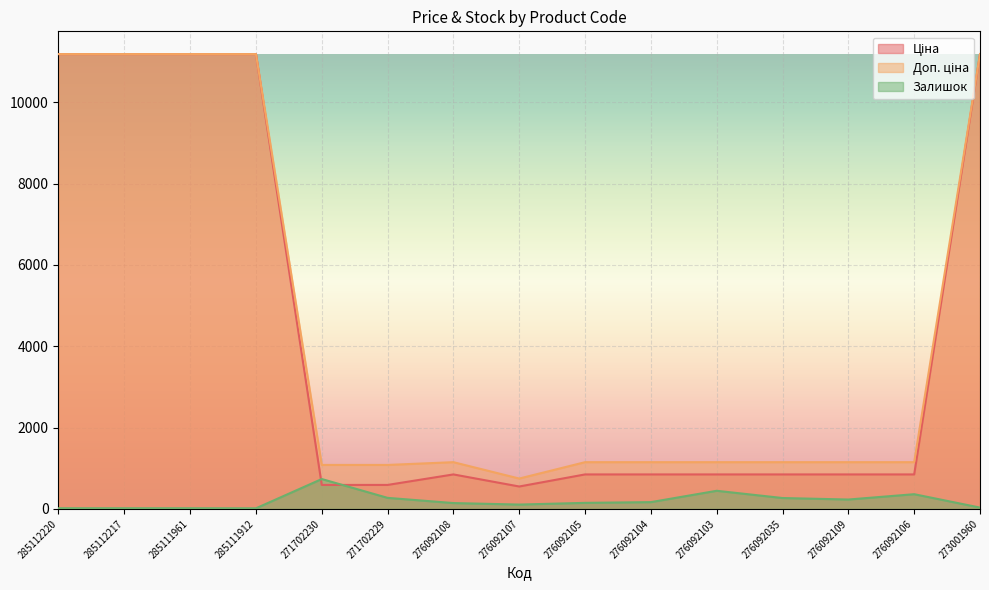

What is the difference between the maximum and minimum values in the Ціна series?

10636.7